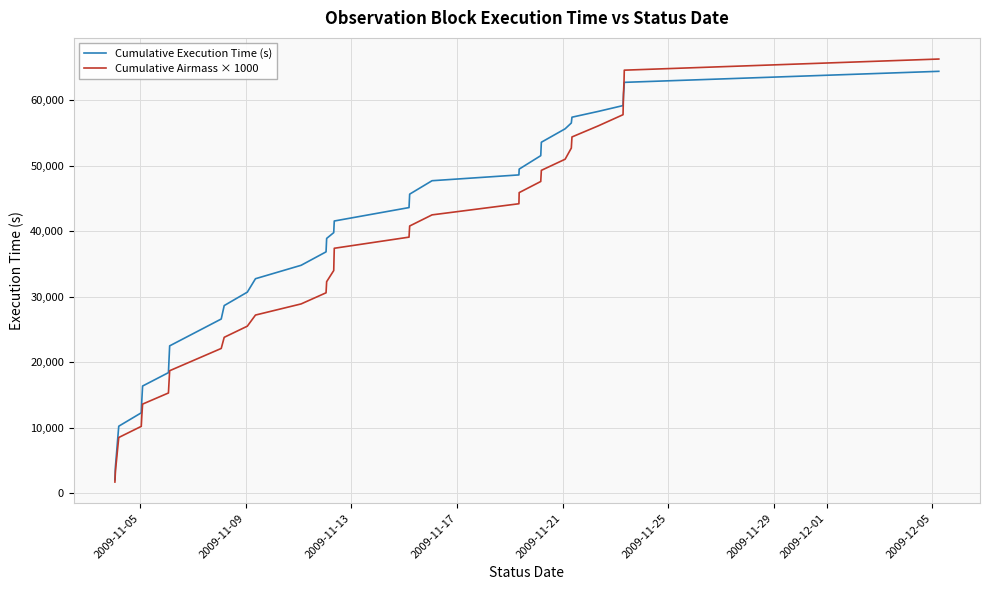

What is the sum of all Cumulative Execution Time (s) values?

1448177